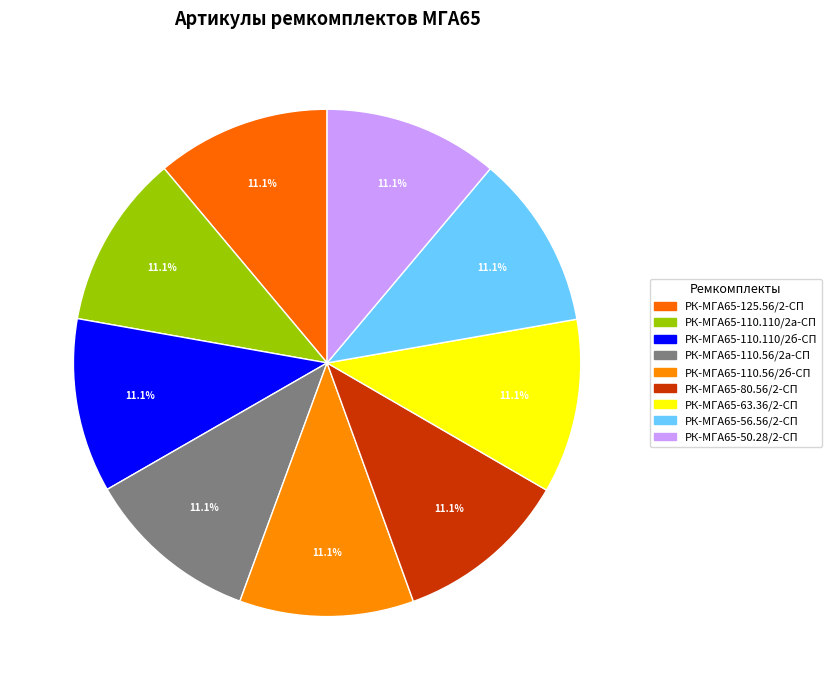

Rank the categories by value from lowest to highest.

РК-МГА65-125.56/2-СП, РК-МГА65-110.110/2а-СП, РК-МГА65-110.110/2б-СП, РК-МГА65-110.56/2а-СП, РК-МГА65-110.56/2б-СП, РК-МГА65-80.56/2-СП, РК-МГА65-63.36/2-СП, РК-МГА65-56.56/2-СП, РК-МГА65-50.28/2-СП